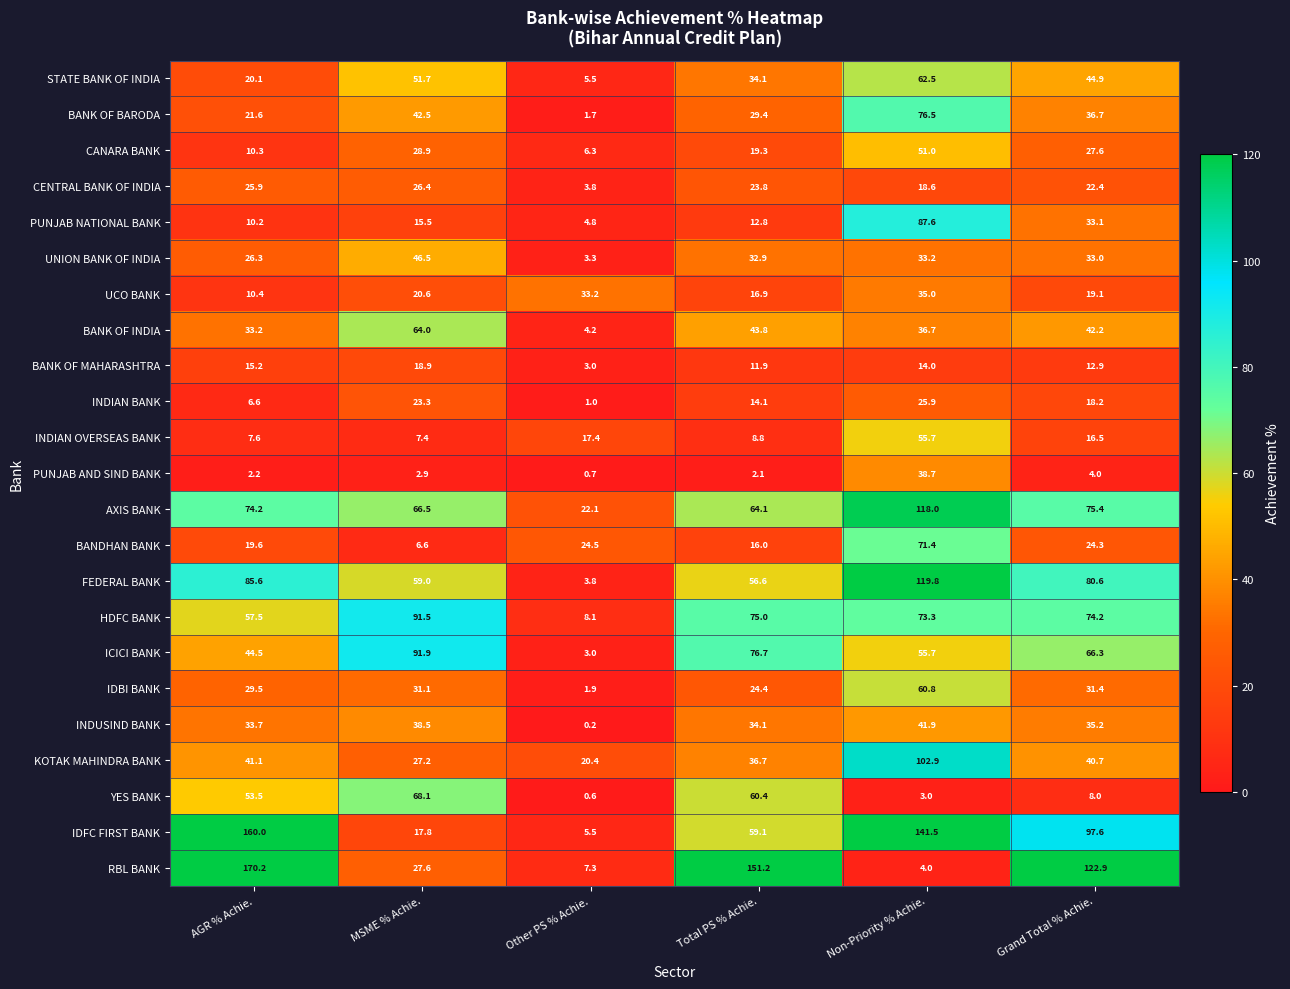

What is the spread (max minus min) of values at Other PS % Achie.?

33.0